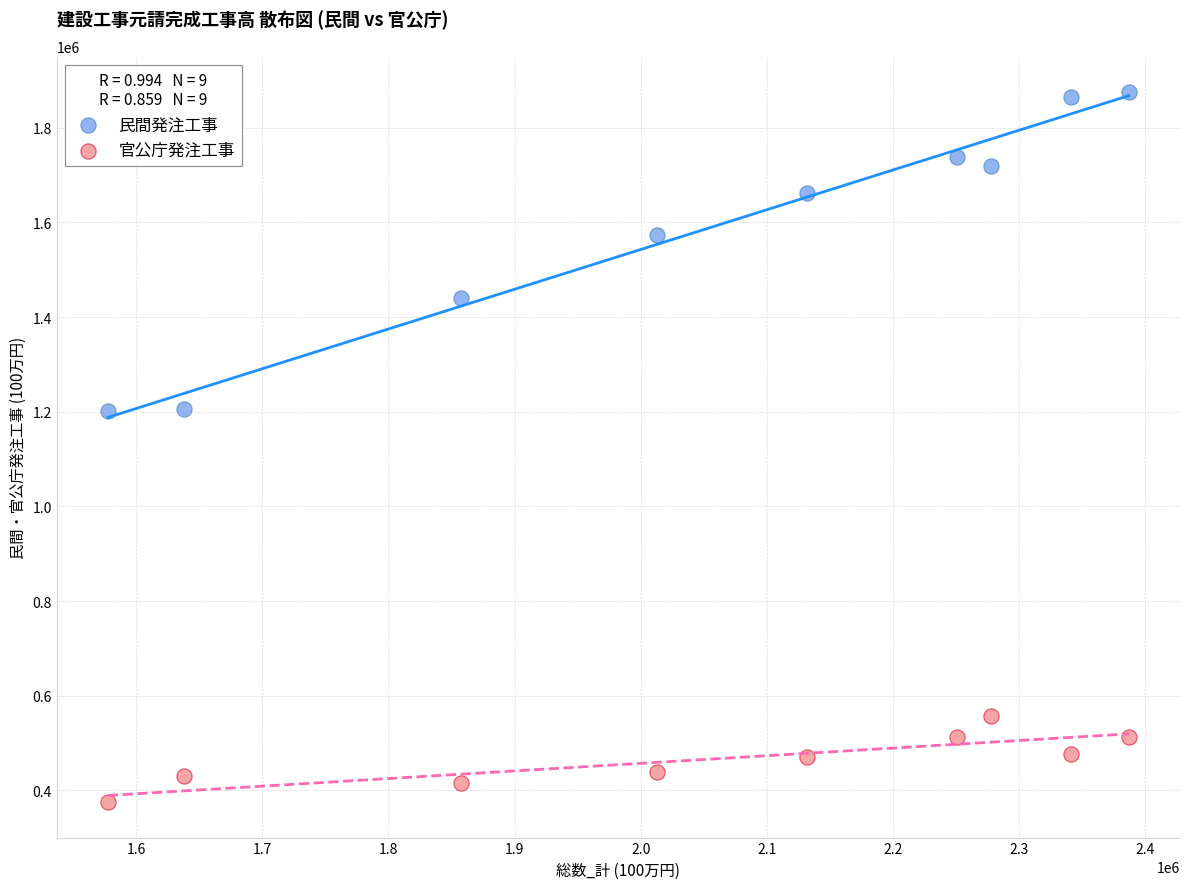

Which series has the widest spread of Y values?

民間発注工事